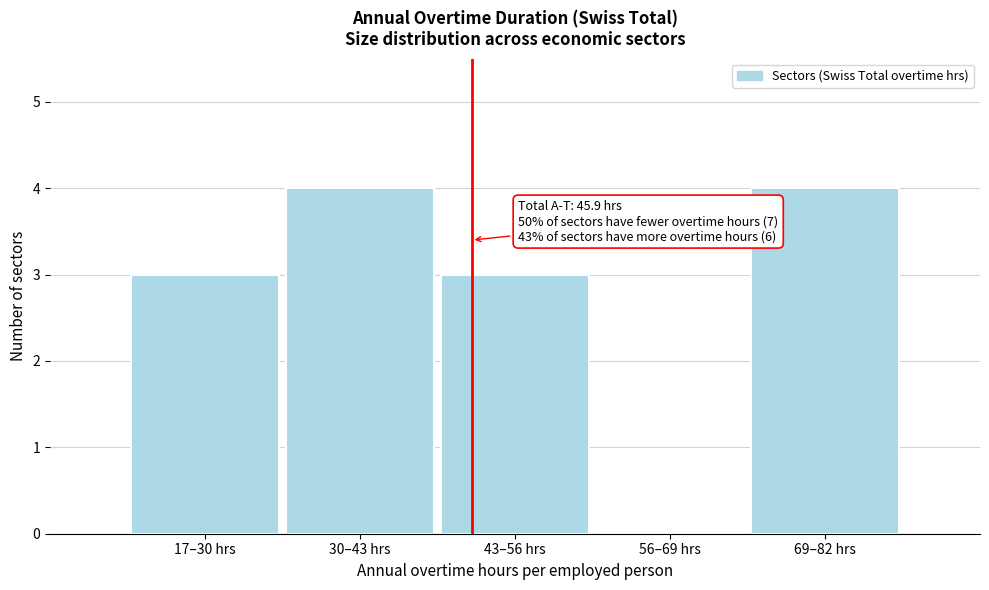

What is the maximum value shown in the chart?

4